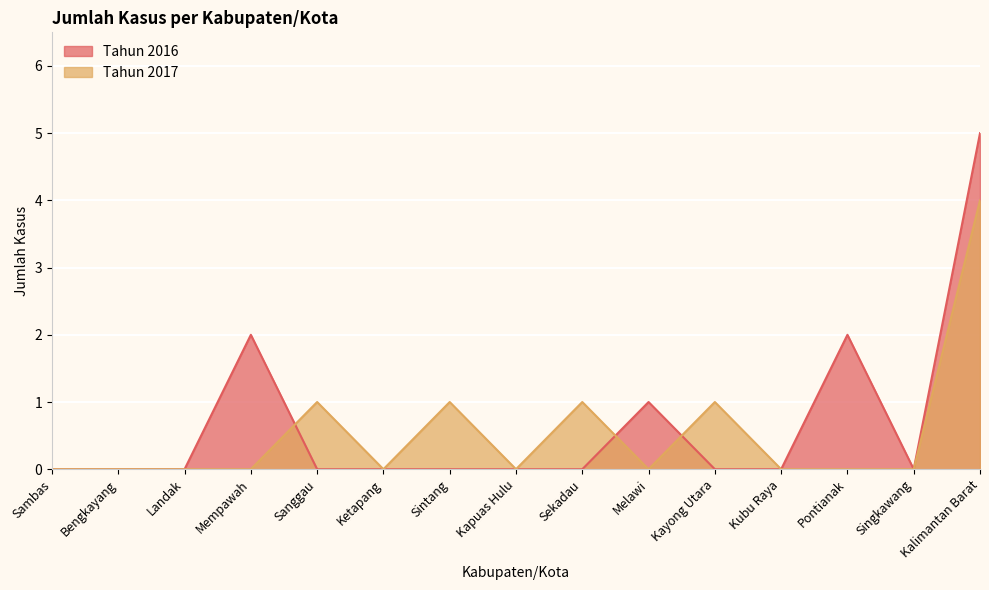

Is it true that Tahun 2017 equals 1 at Kayong Utara?

True